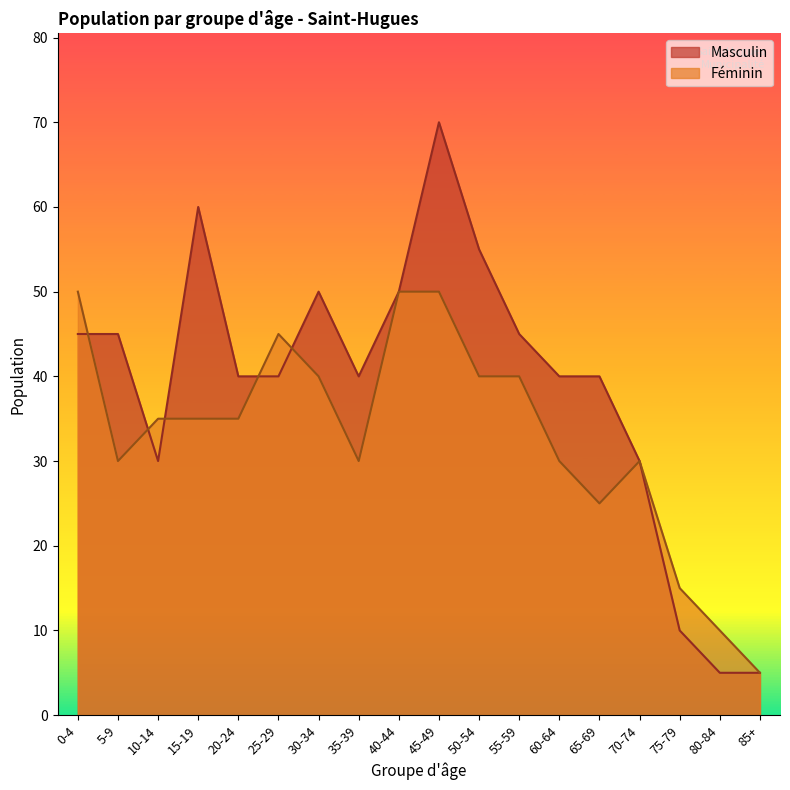

What is the sum of all Féminin values?

595